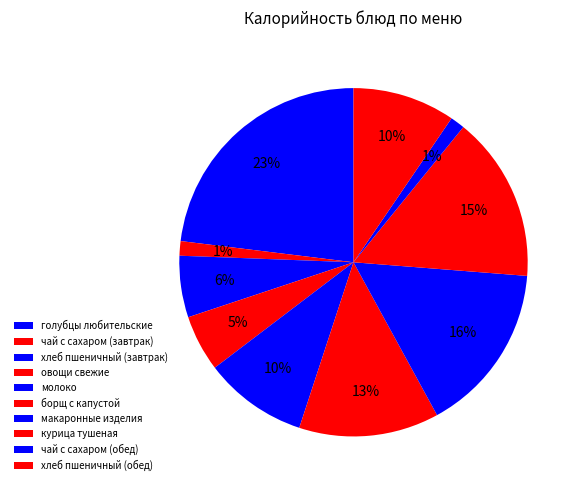

The макаронные изделия slice represents 16% of the pie. True or false?

True